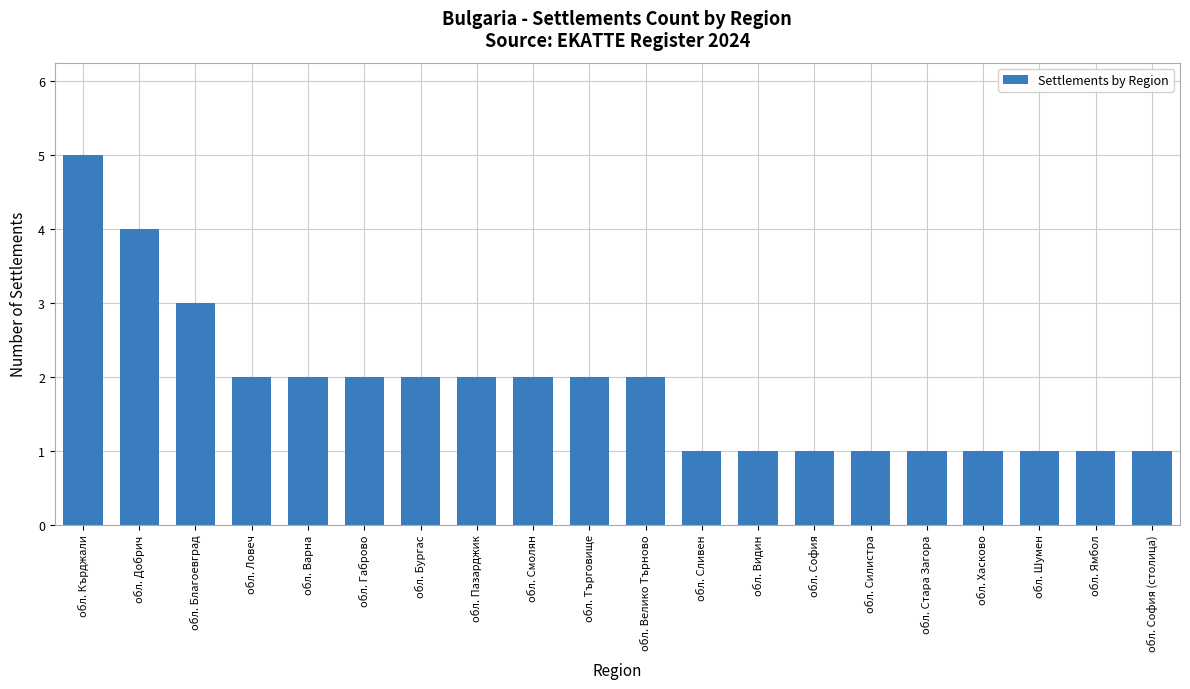

What is the greatest value displayed?

5